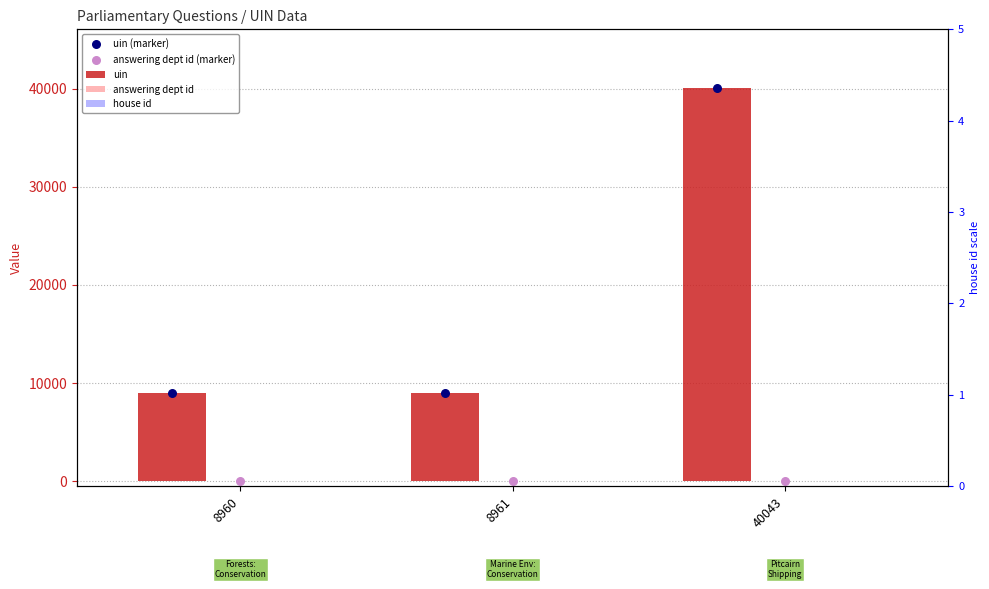

Is the value of answering dept id at 40043 greater than the value of uin at 40043?

No